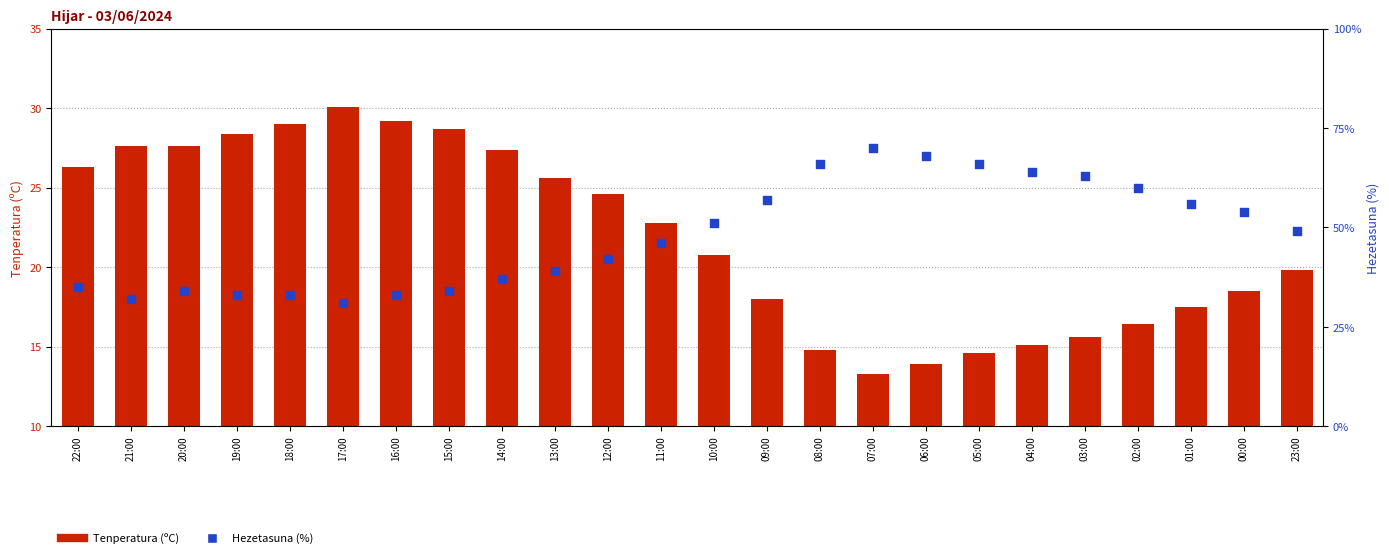

Which series contains the highest Y value?

Hezetasuna (%)